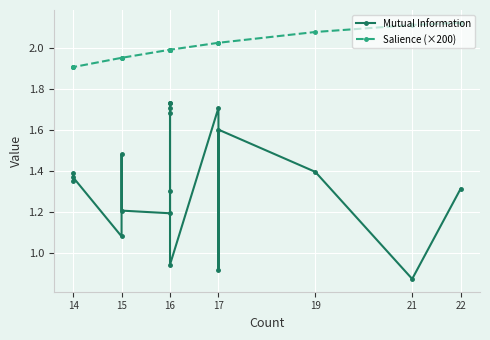

The Salience (×200) series shows 0.6 at 15. True or false?

False